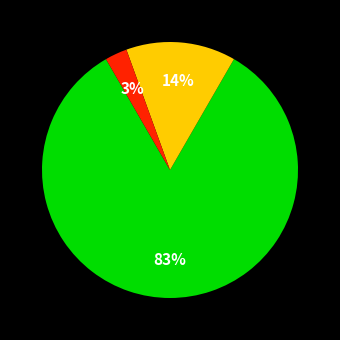

How many segments does this pie chart have?

3